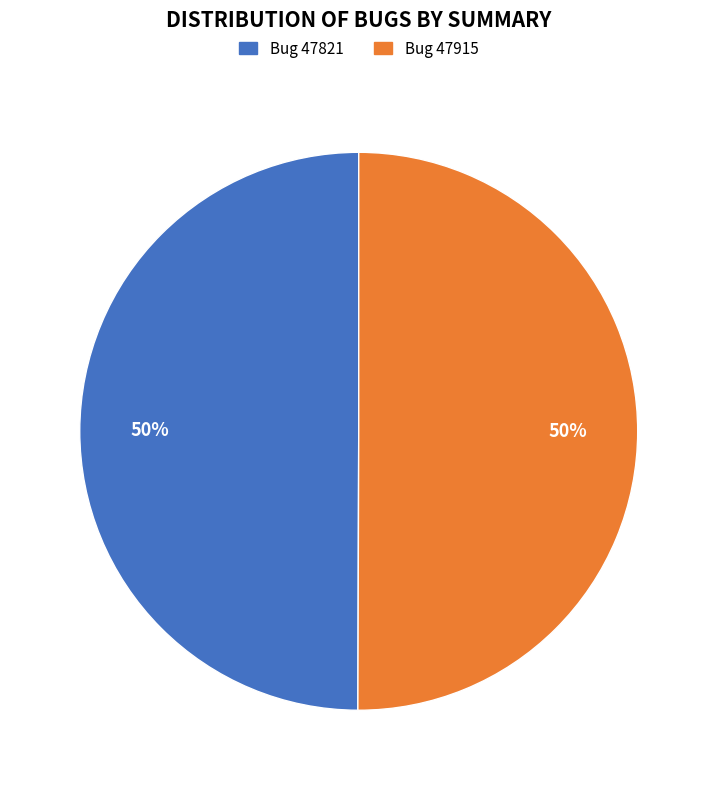

Is the sum of Bug 47915 and Bug 47821 greater than half?

Yes